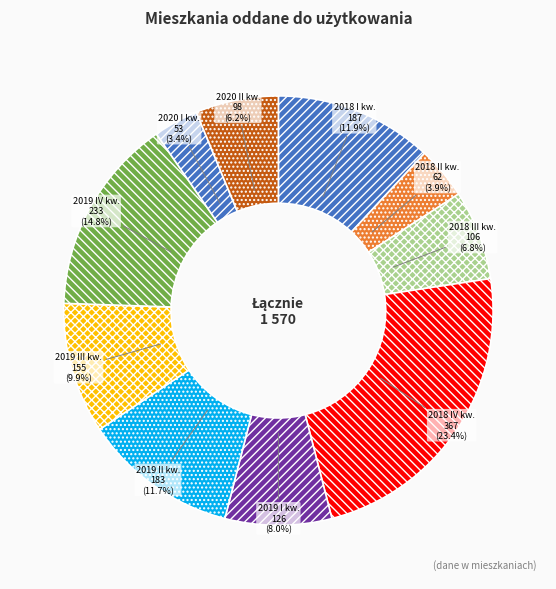

Which category has the smallest portion of the pie?

2020 I kwartał